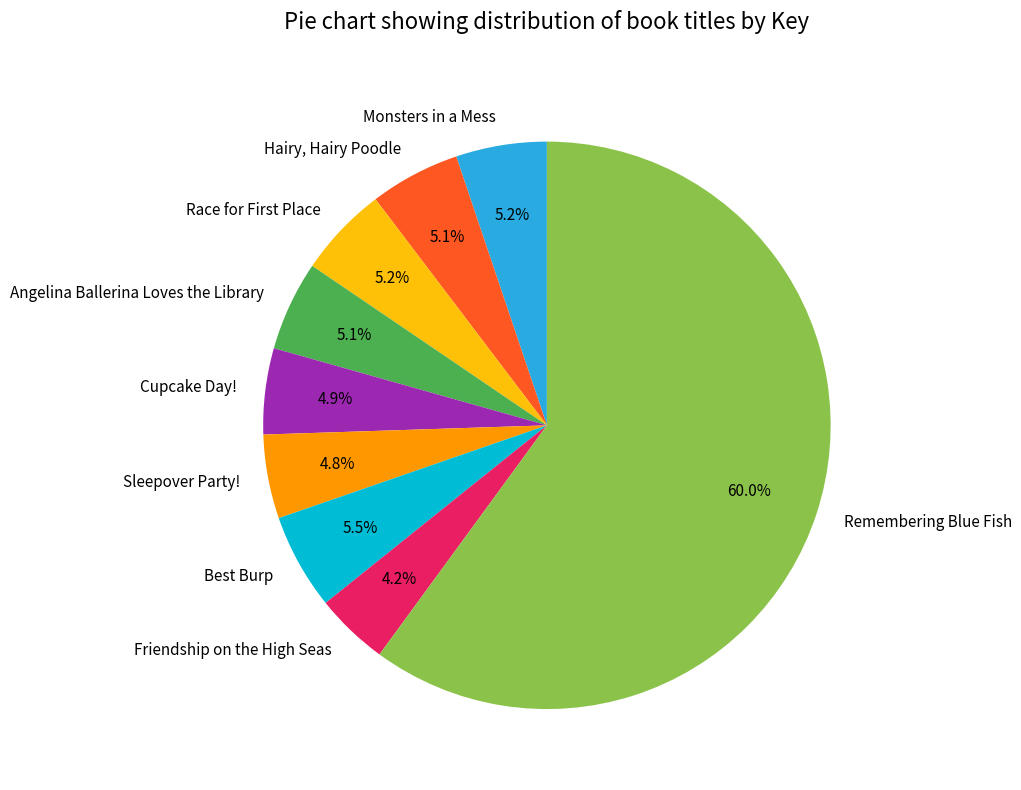

What is the ratio of the value at Hairy, Hairy Poodle to the value at Best Burp?

0.9